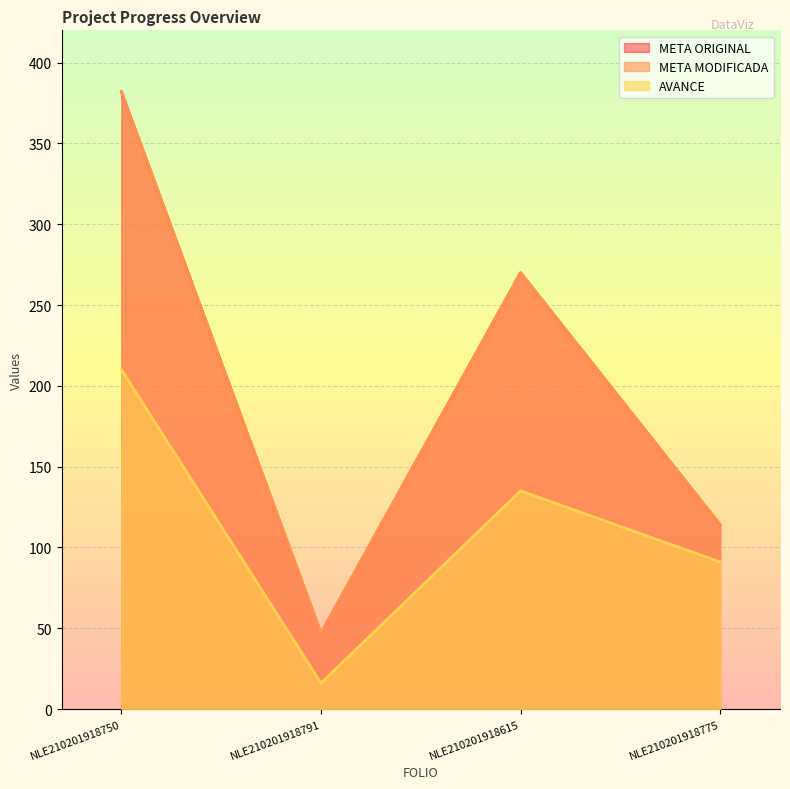

What is the difference between the highest and lowest values at NLE210201918791?

31